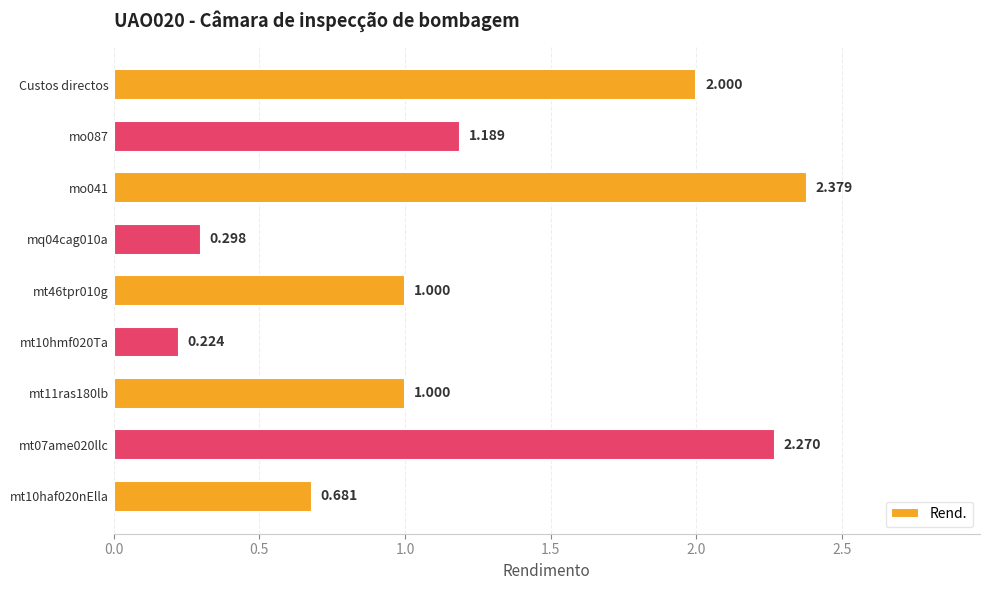

What is the maximum value shown in the chart?

2.4